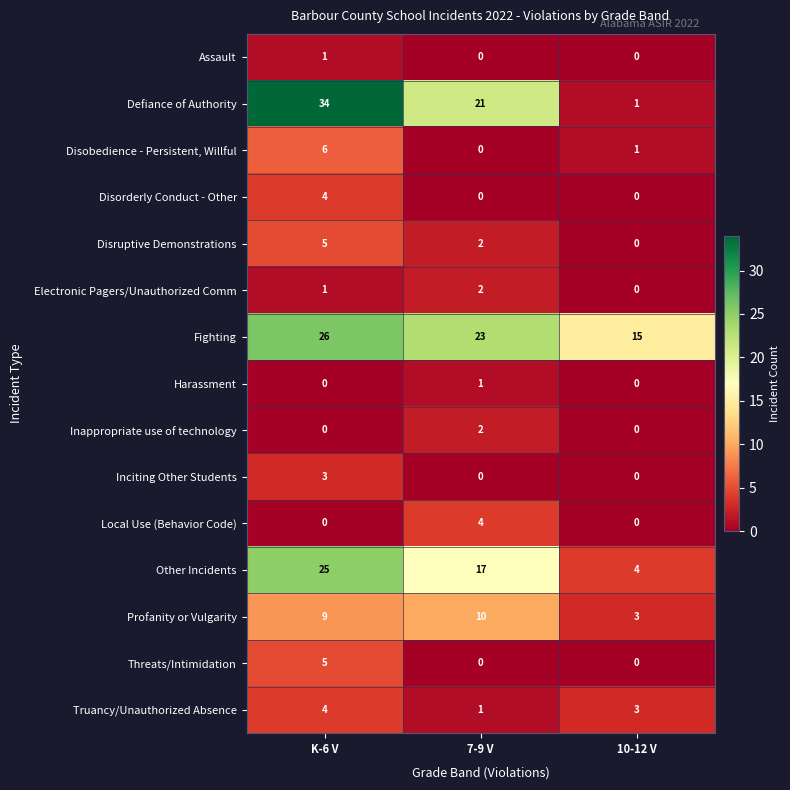

Which series changed the most between 7-9 V and 10-12 V?

Defiance of Authority